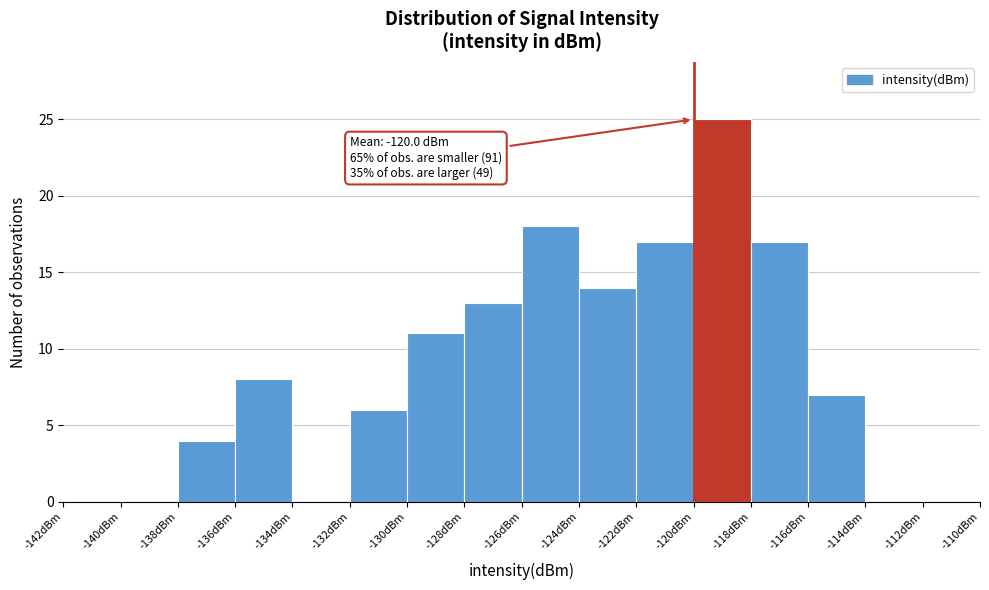

Which range on the x-axis has the tallest bar?

-120 to -118